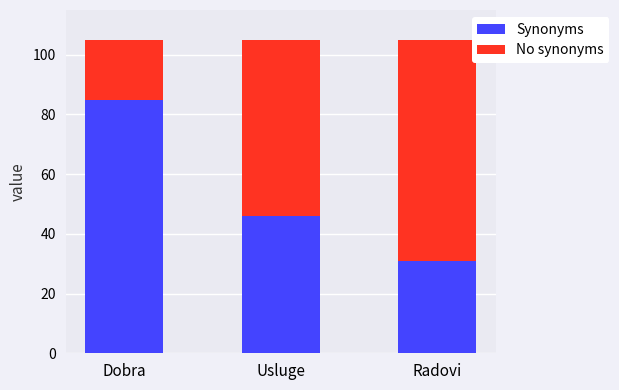

What is the total value across all series at Dobra?

105